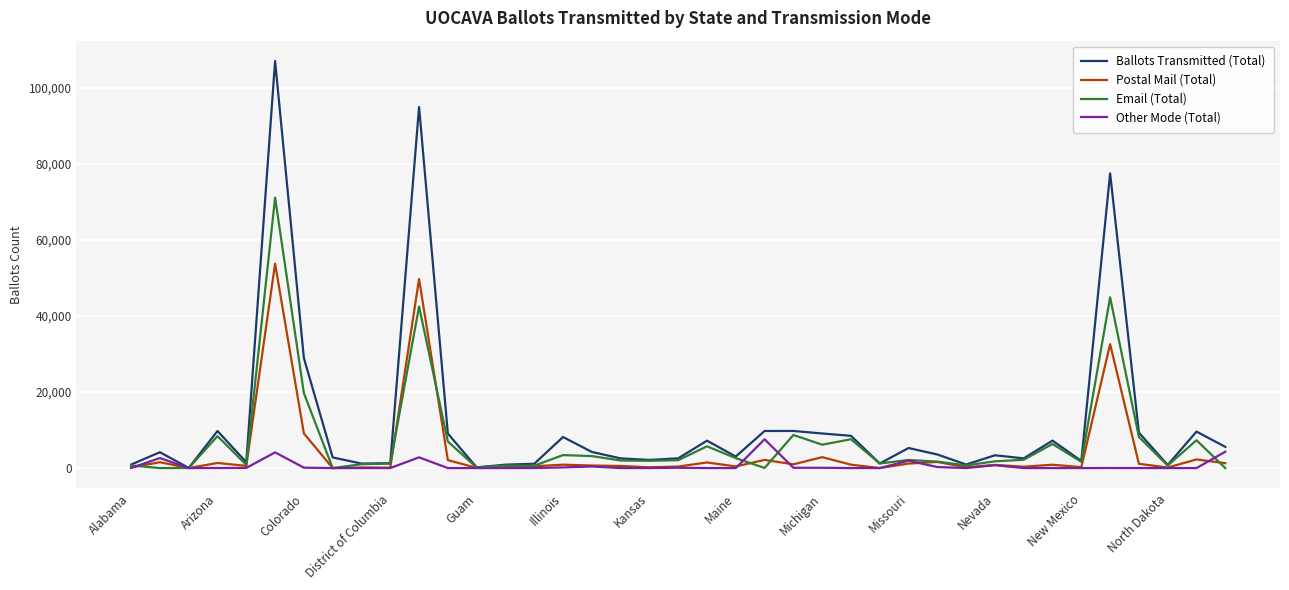

List the series in order of their peak value, highest first.

Ballots Transmitted (Total), Email (Total), Postal Mail (Total), Other Mode (Total)